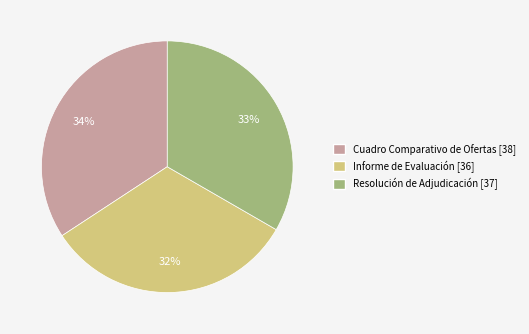

What percentage is the Informe de Evaluación [36] slice, to the nearest percent?

32%